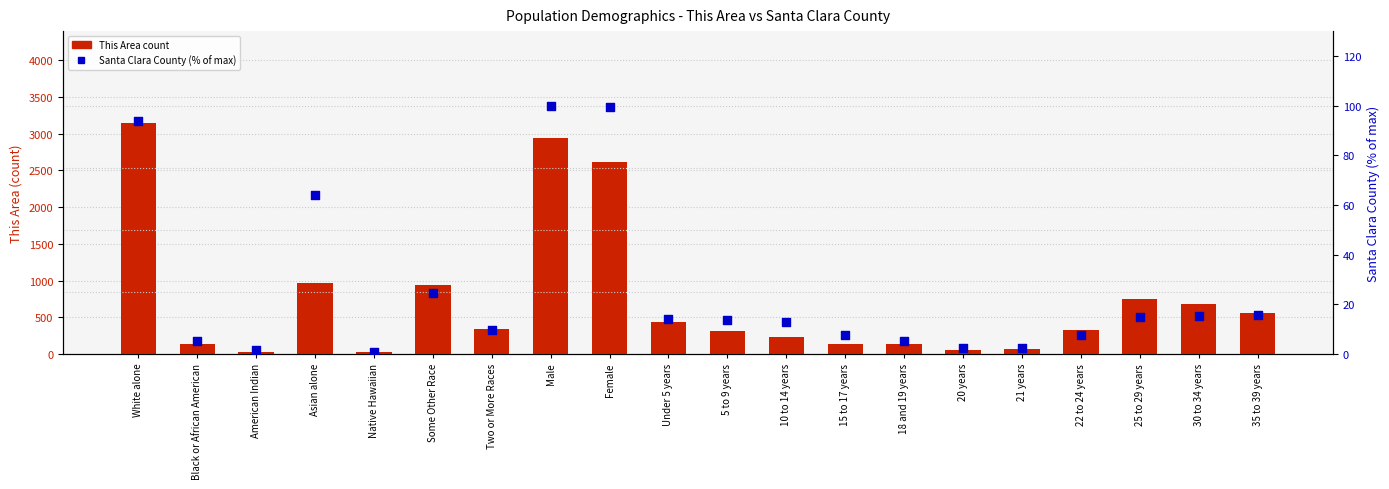

At how many categories does at least one series exceed 331?

10